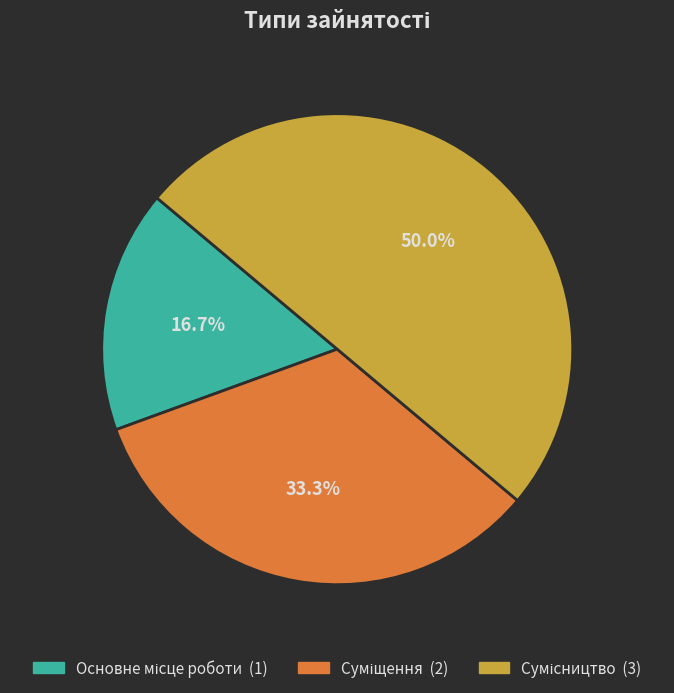

Combined, what portion of the pie is Сумісництво and Основне місце роботи?

66.7%